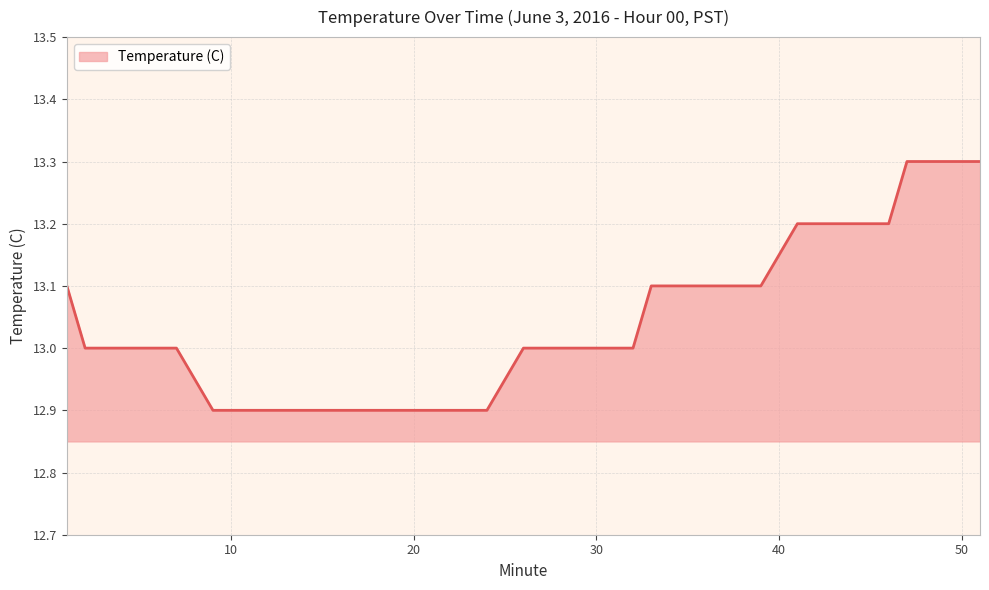

What is the greatest value displayed?

13.3